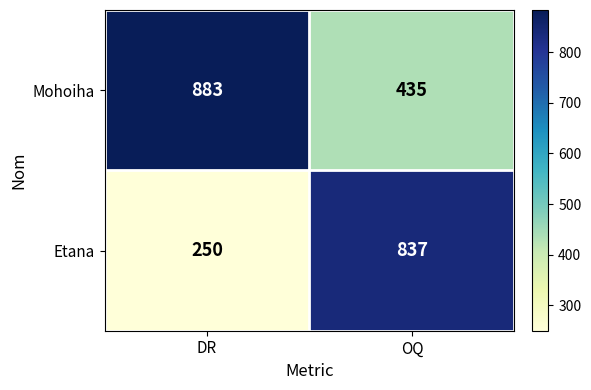

The Mohoiha series shows 598 at DR. True or false?

False